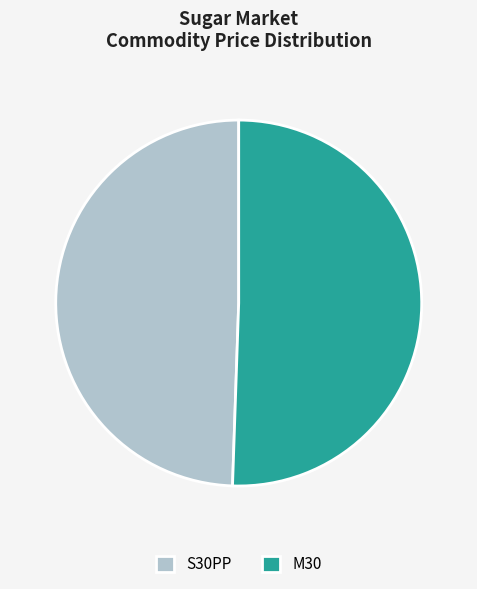

How many slices are in this pie chart?

2